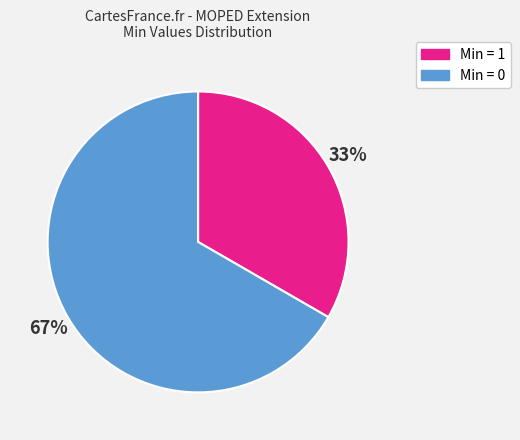

Does any single category account for the majority?

Yes